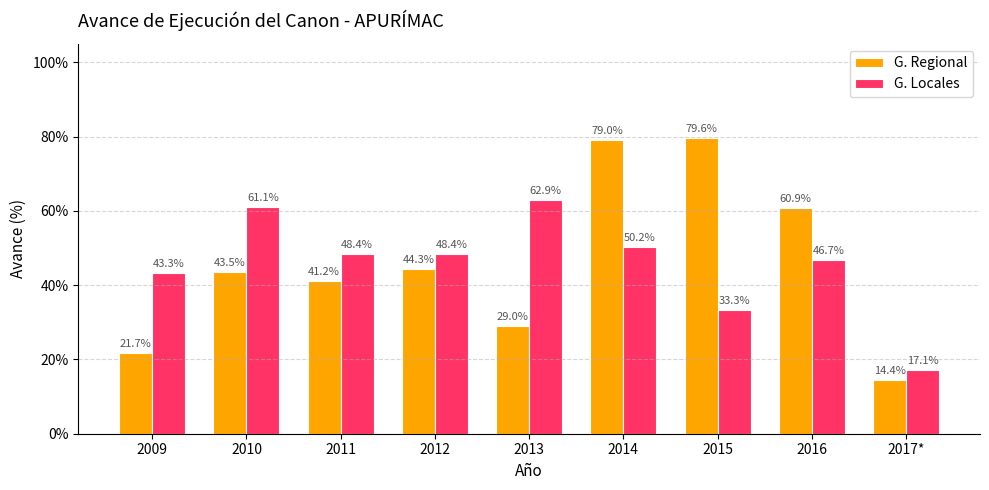

How many bars are there in total?

18